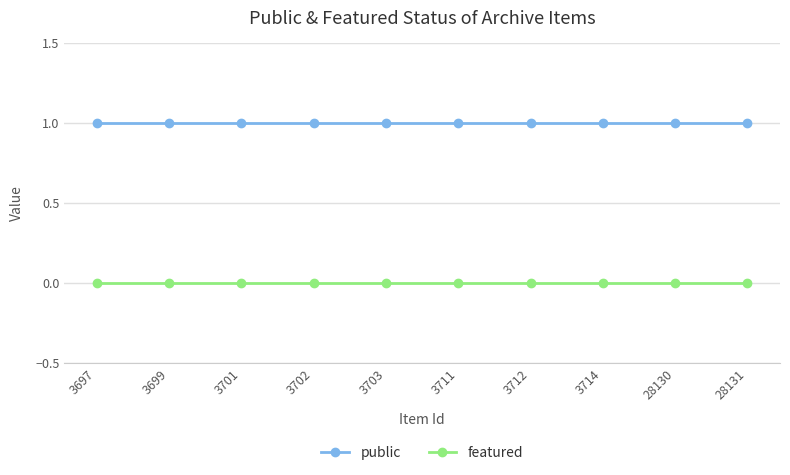

How many lines are shown in the chart?

2